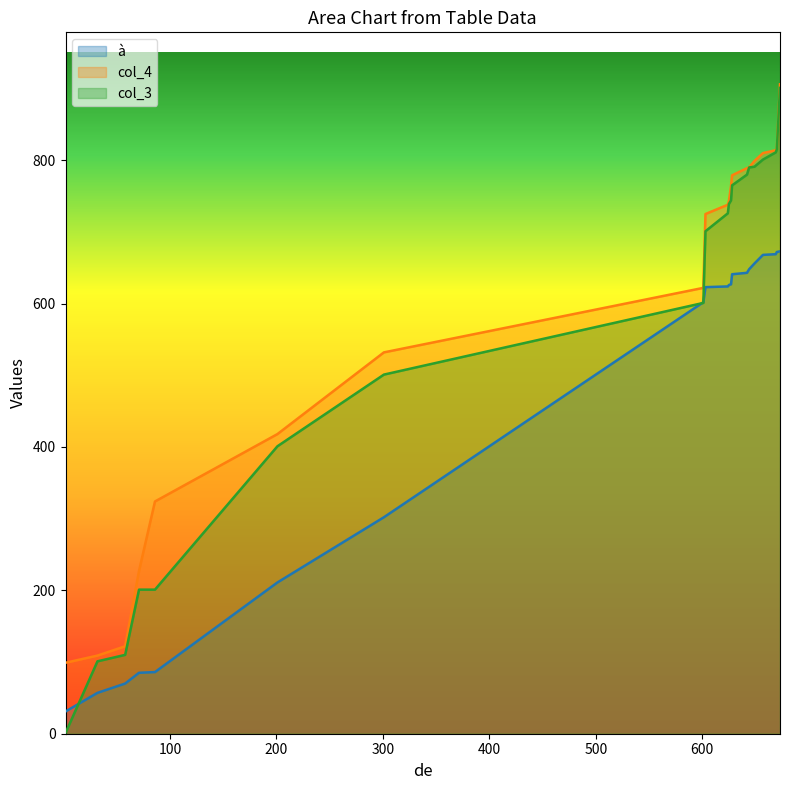

True or false: col_4 has a value of 738 at 624.

True